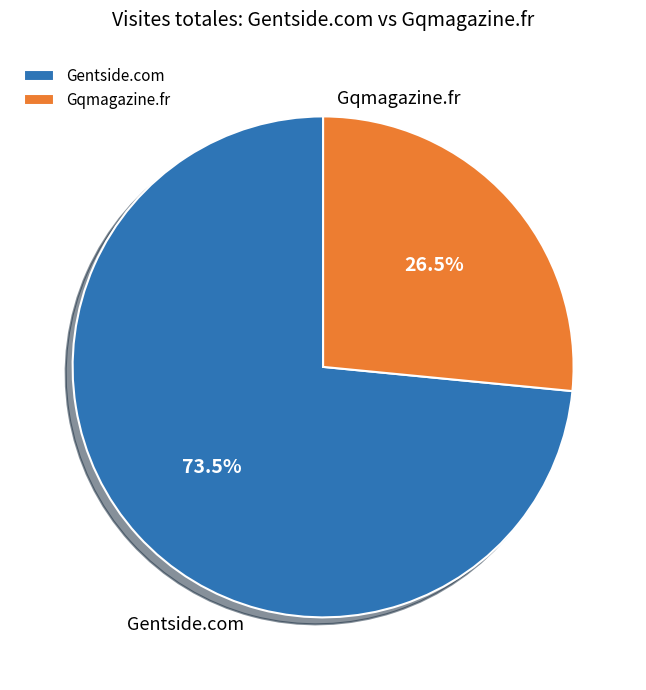

Is it true that Gqmagazine.fr is 34% of the pie?

False